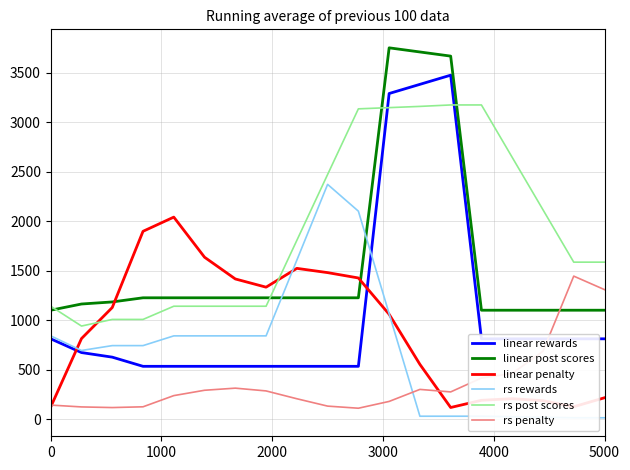

Is it true that rs penalty equals 144.0 at 0?

True